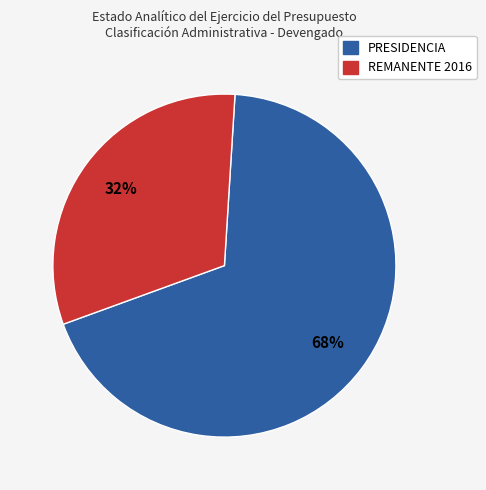

Is there any slice that represents more than half of the pie?

Yes